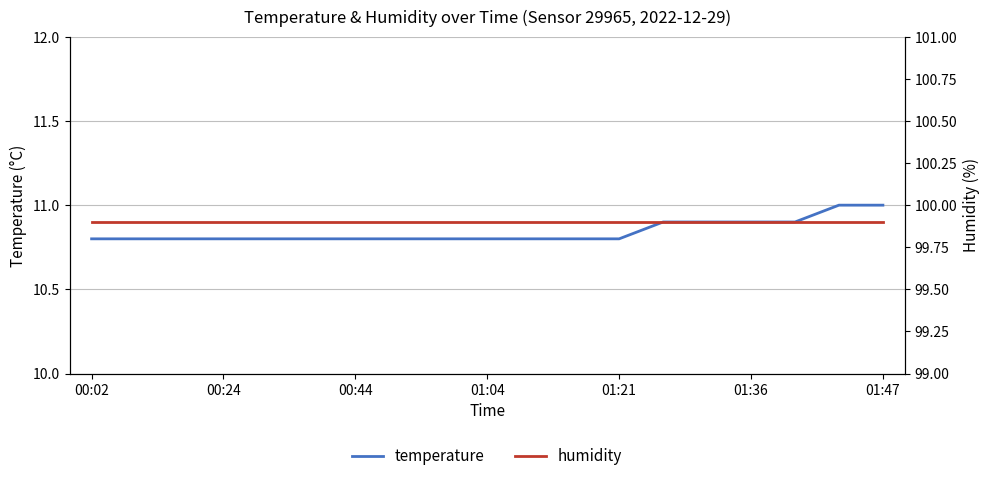

True or false: temperature has more than 0 points higher than both neighbors.

False